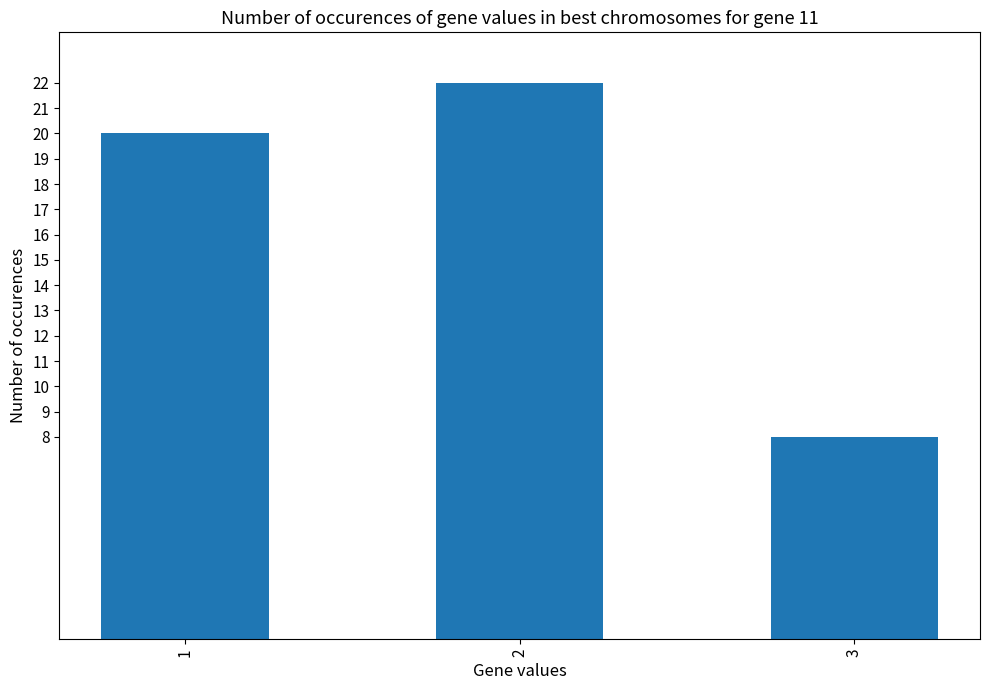

Does the chart contain any negative values?

No